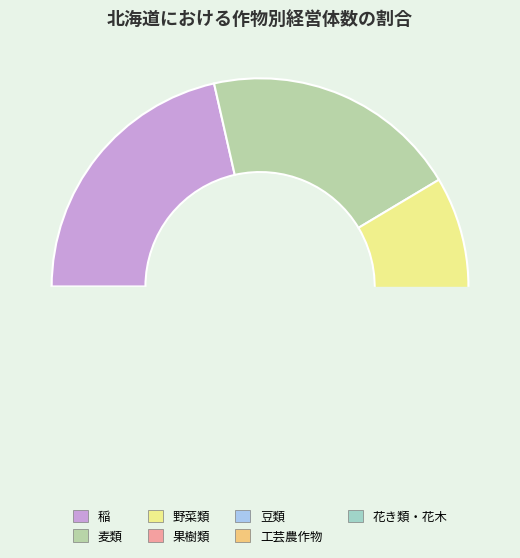

How many slices are in this pie chart?

7